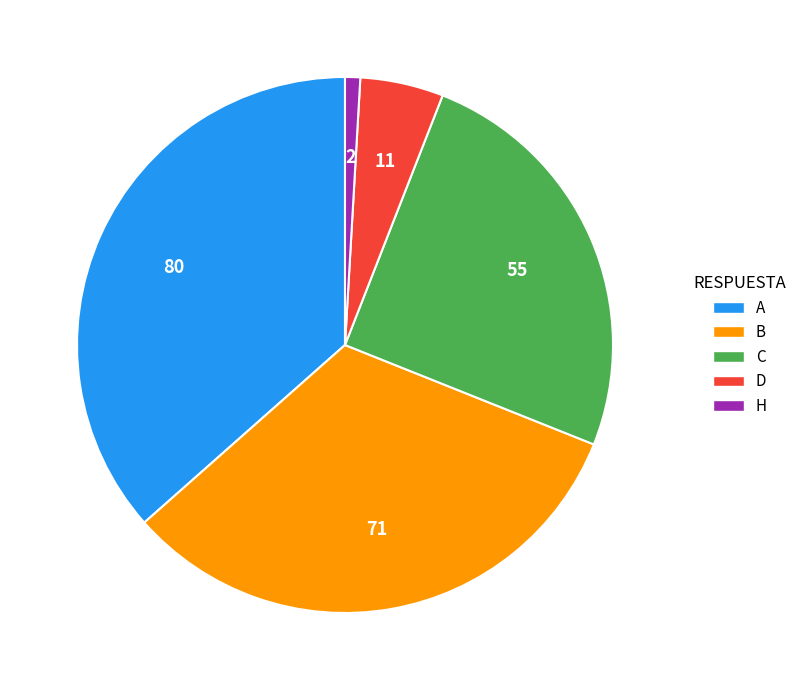

The C slice represents 25% of the pie. True or false?

True